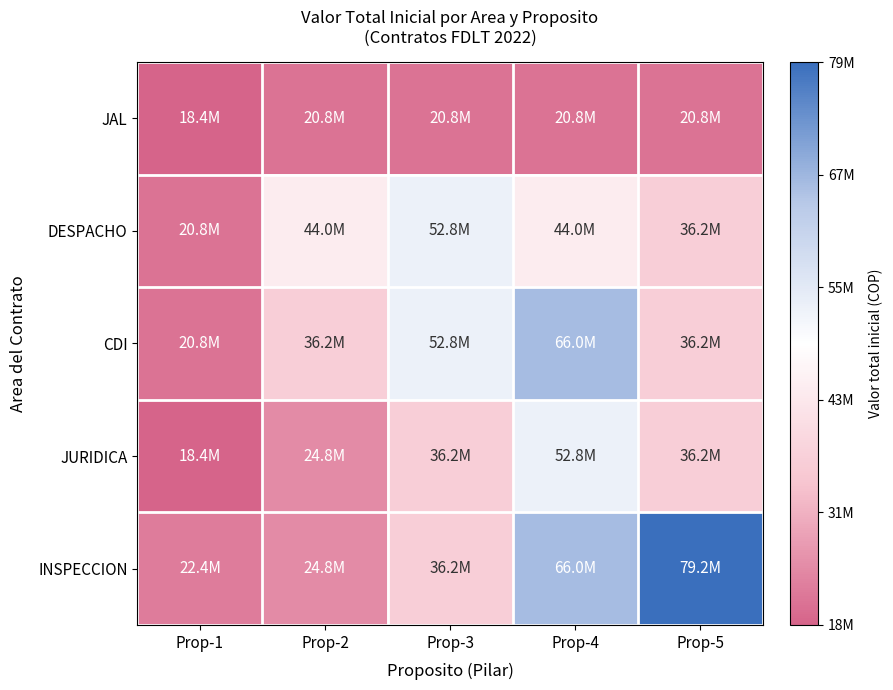

Reading right to left, extract all data points from this chart.

JAL: Prop-5=20800000	Prop-4=20800000	Prop-3=20800000	Prop-2=20800000	Prop-1=18400000
DESPACHO: Prop-5=36160000	Prop-4=44000000	Prop-3=52800000	Prop-2=44000000	Prop-1=20800000
CDI: Prop-5=36160000	Prop-4=66000000	Prop-3=52800000	Prop-2=36160000	Prop-1=20800000
JURIDICA: Prop-5=36160000	Prop-4=52800000	Prop-3=36160000	Prop-2=24800000	Prop-1=18400000
INSPECCION: Prop-5=79200000	Prop-4=66000000	Prop-3=36160000	Prop-2=24800000	Prop-1=22400000